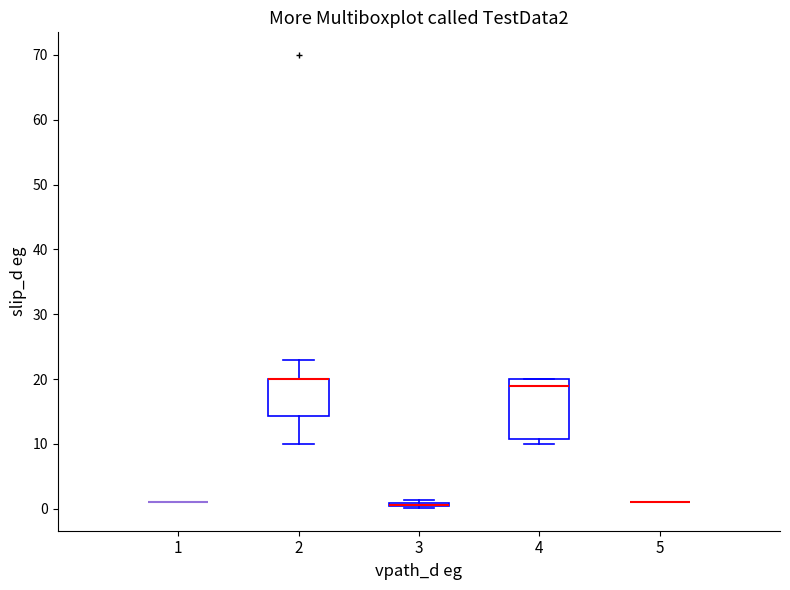

Where does the median line of the box at x = 4 sit on the y-axis? The values are not printed on the chart, so give them approximately, as read against the axis.

19